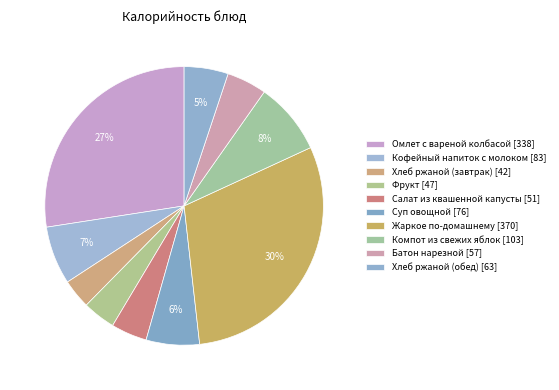

Does Суп овощной represent more than half of the total?

No